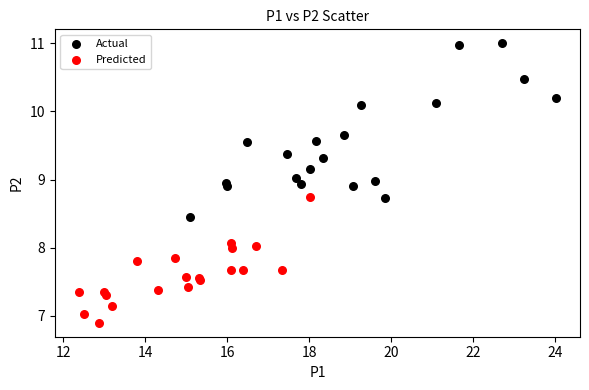

Which series reaches the maximum Y coordinate?

Actual